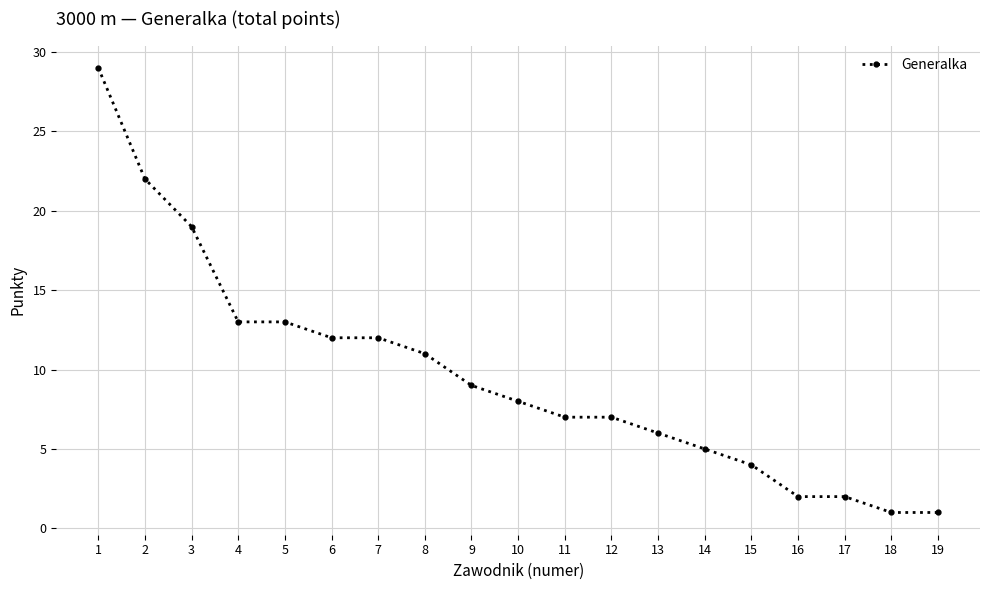

True or false: the data shows 9 at 13.

False